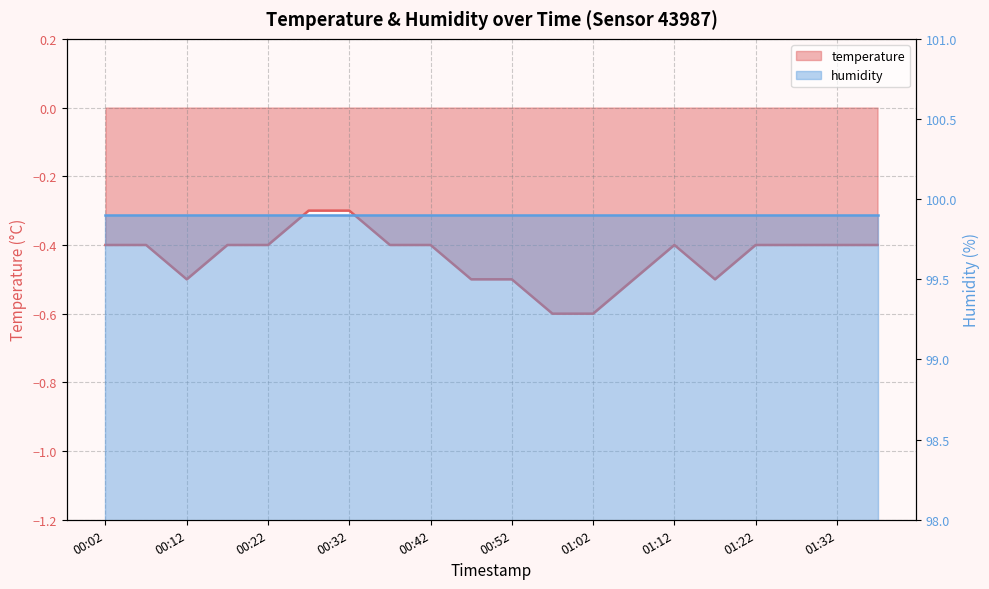

True or false: the data has more than 1 interior local peaks.

False